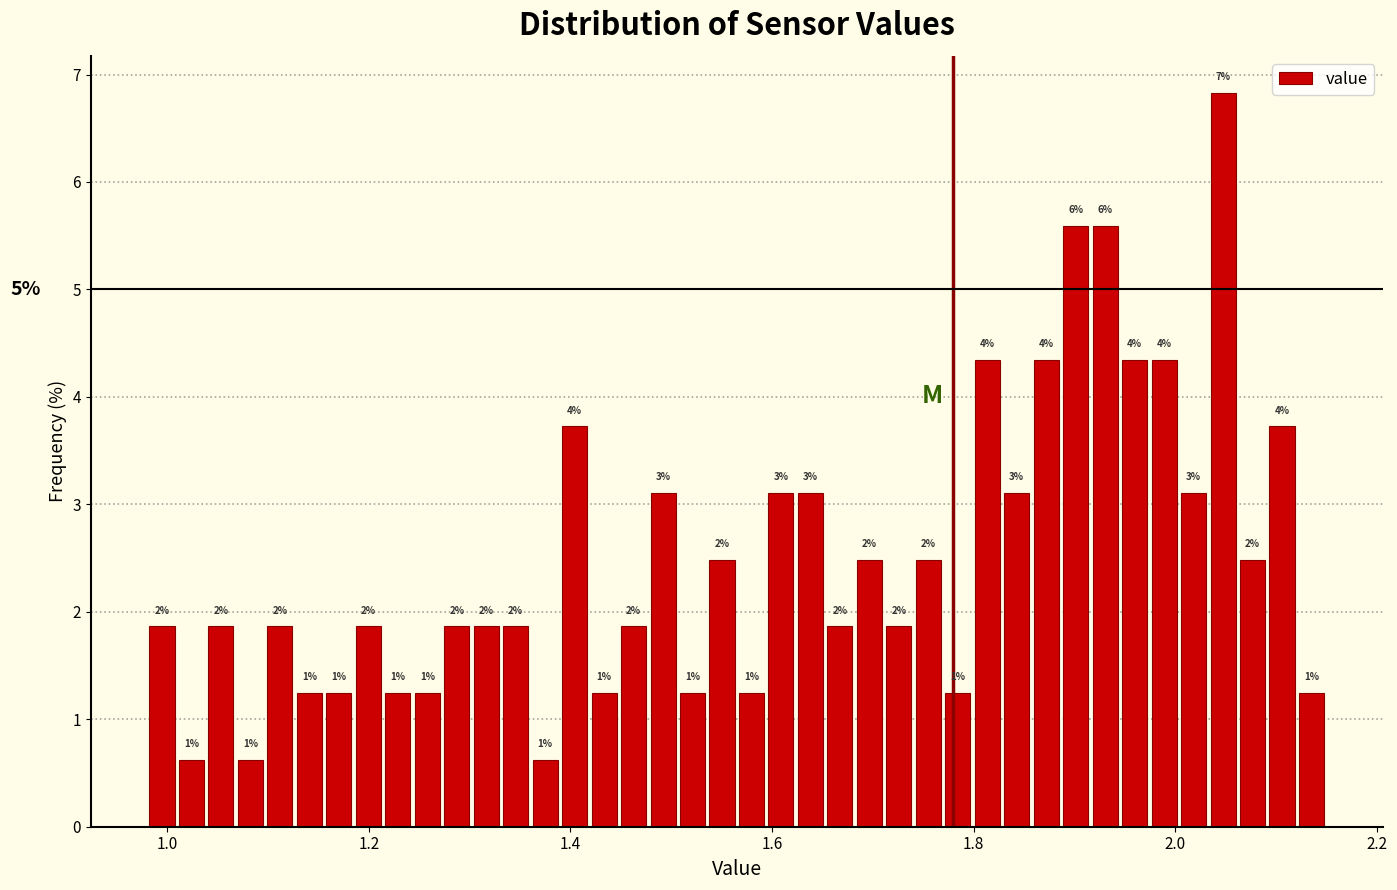

Around what value on the x-axis is the tallest bar? Give the approximate position of its centre, as read against the axis.

2.04